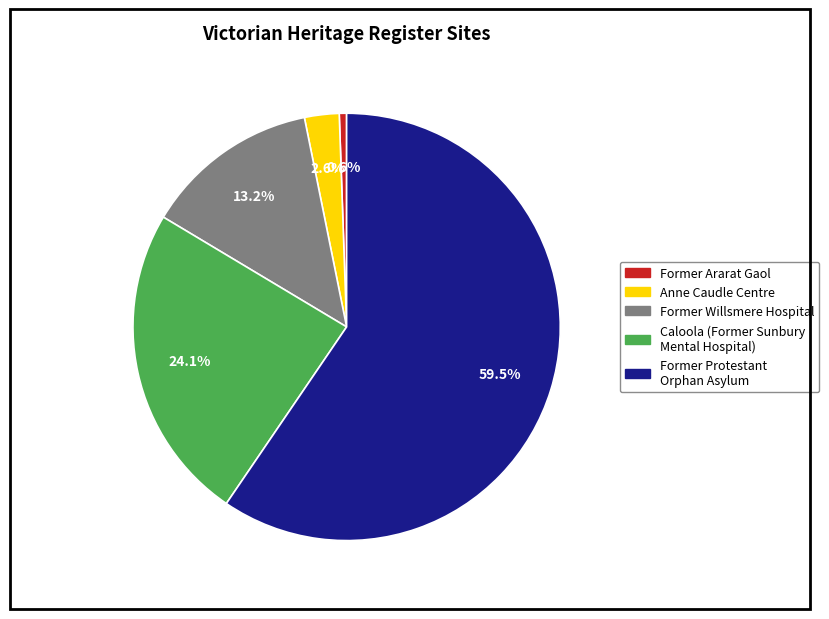

What is the smallest slice in the pie chart?

Former Ararat Gaol